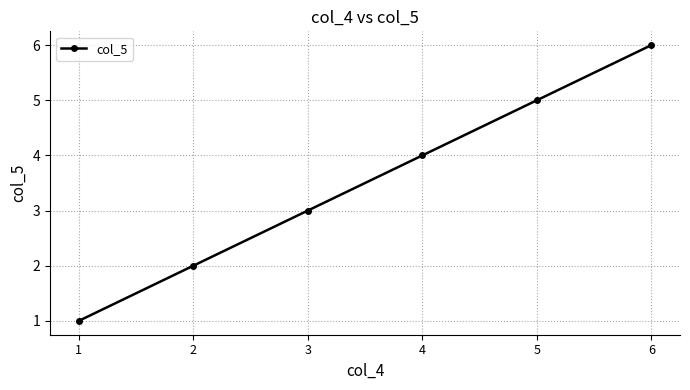

At which label is the value closest to 3?

3